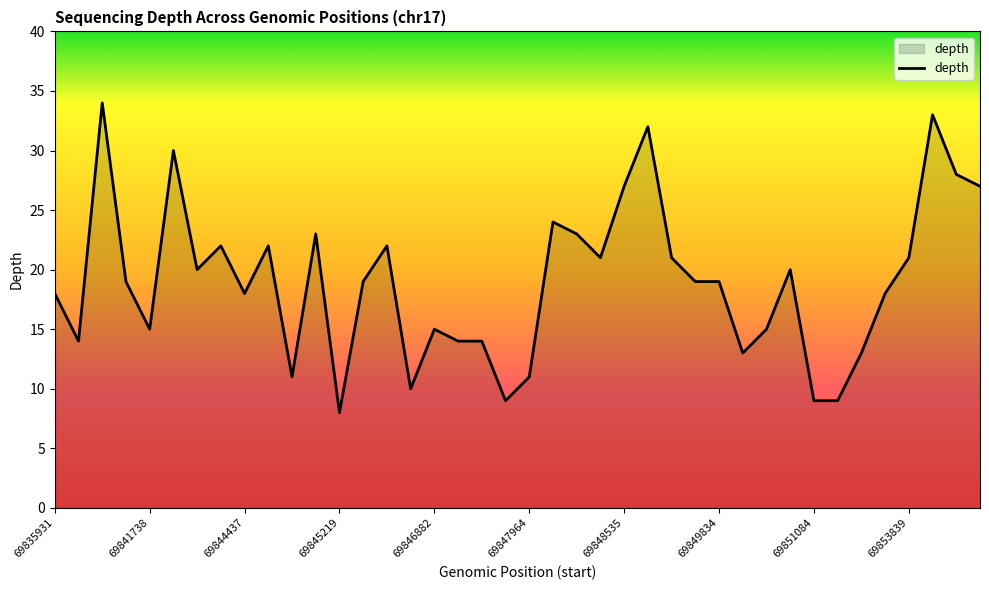

What is the difference between the maximum and minimum values?

26